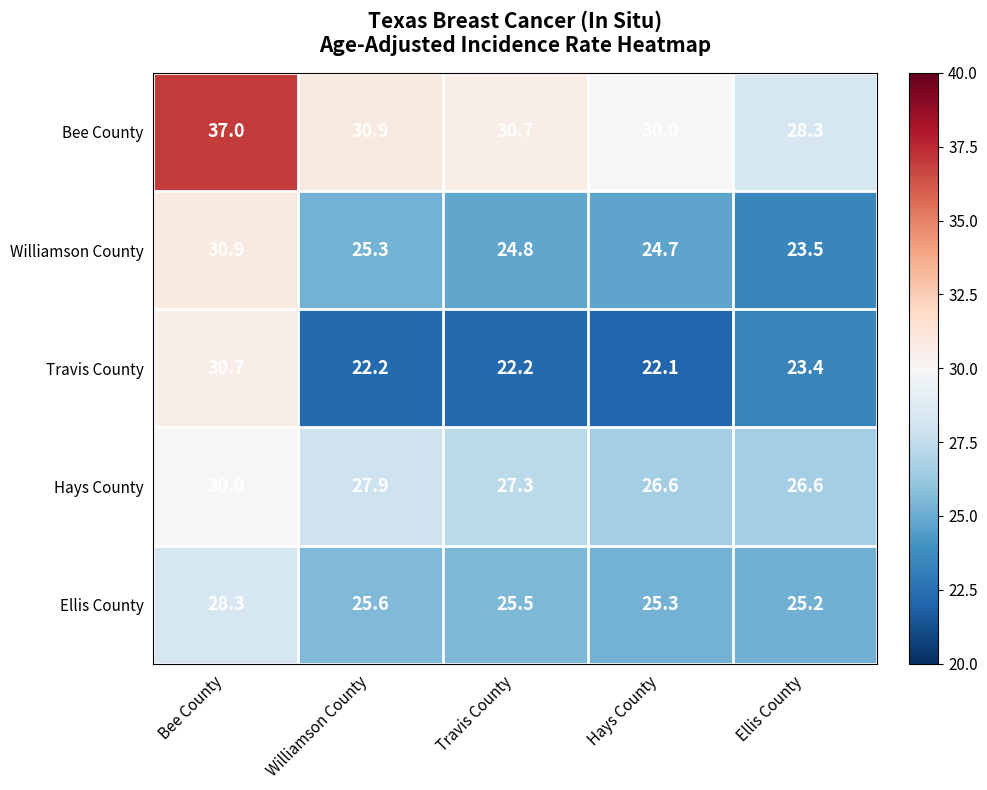

Rank the series at Ellis County from lowest to highest value.

Travis County, Williamson County, Ellis County, Hays County, Bee County